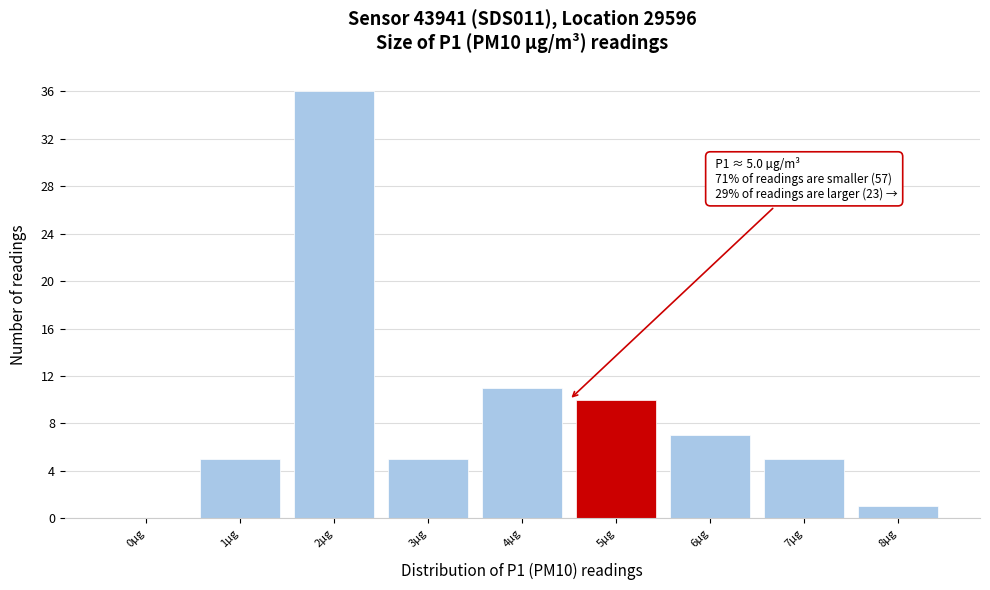

Reading left to right, list all the values displayed in this chart.

0µg=0	1µg=5	2µg=36	3µg=5	4µg=11	5µg=10	6µg=7	7µg=5	8µg=1